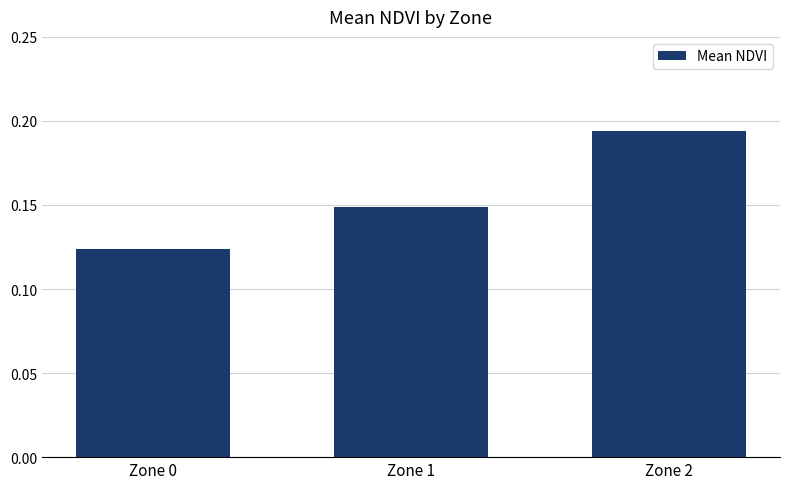

True or false: the data shows 0.2 at Zone 1.

False